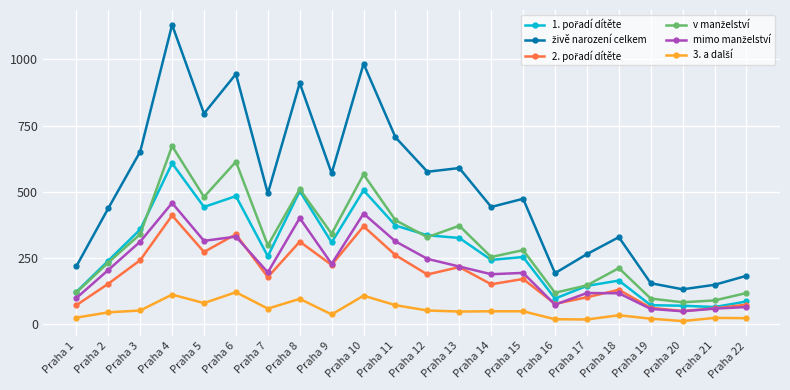

Which category has the highest value across all series?

Praha 4